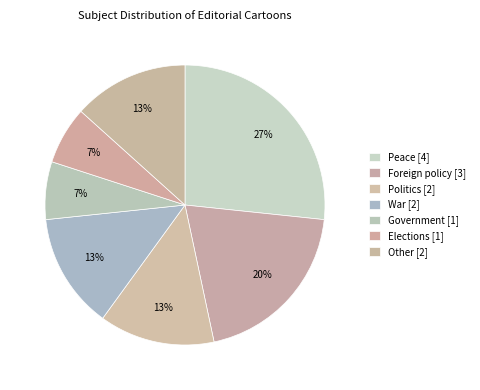

How many slices are in this pie chart?

7